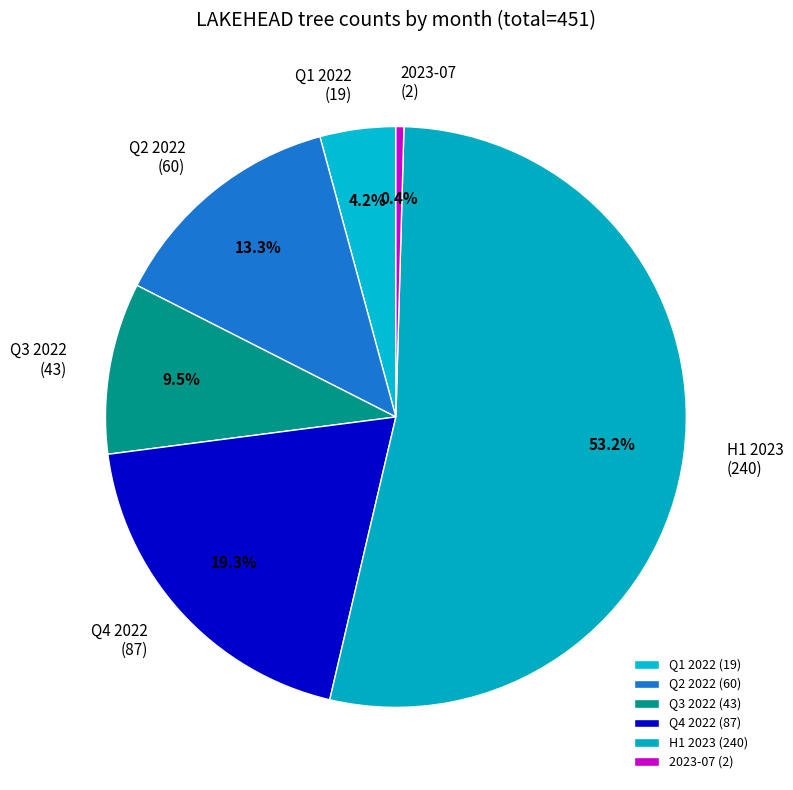

What is the largest slice in the pie chart?

H1 2023 (240)